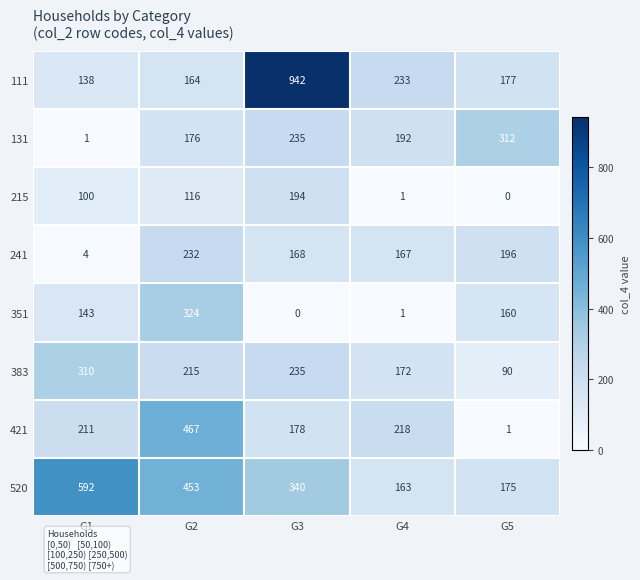

Where is 421 nearest to the value 234?

G4